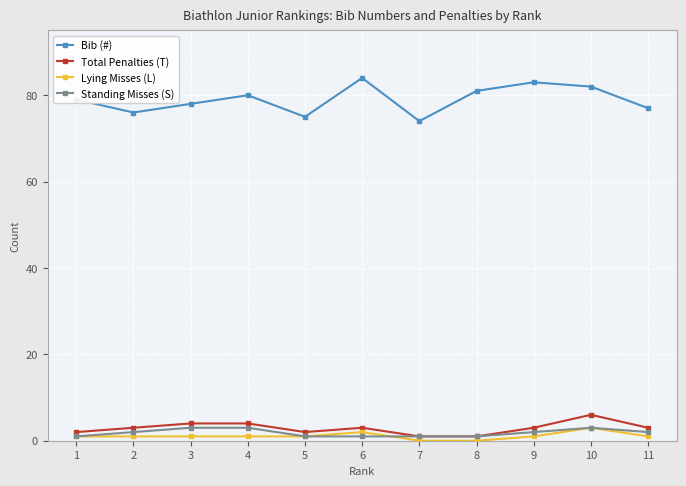

At which category does Bib (#) reach its first local peak?

4